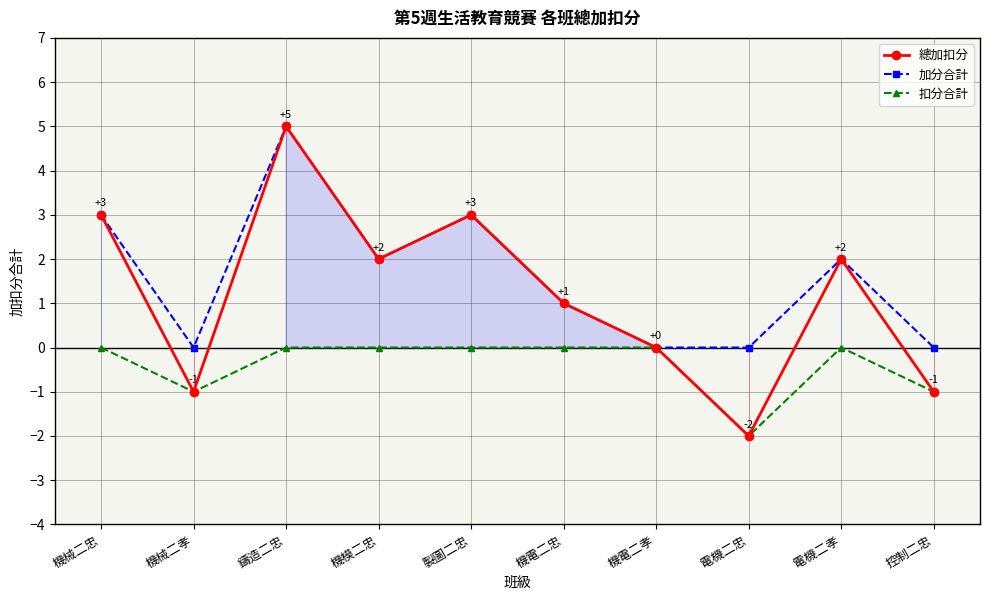

True or false: 加分合計 and 扣分合計 cross at least once.

False